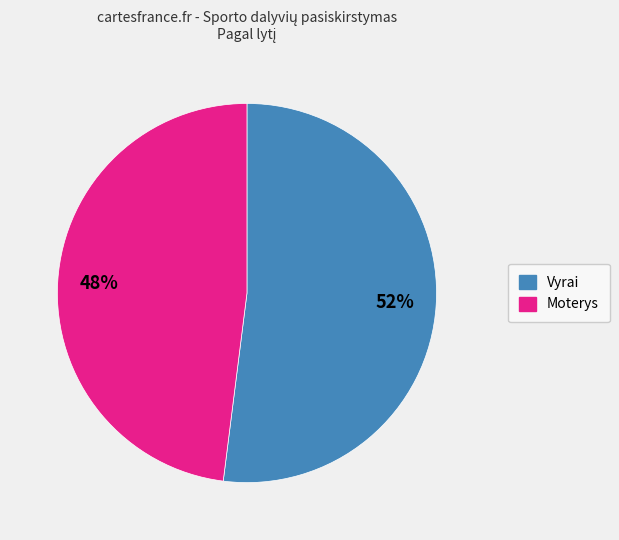

To the nearest percent, what is the average slice percentage?

50%